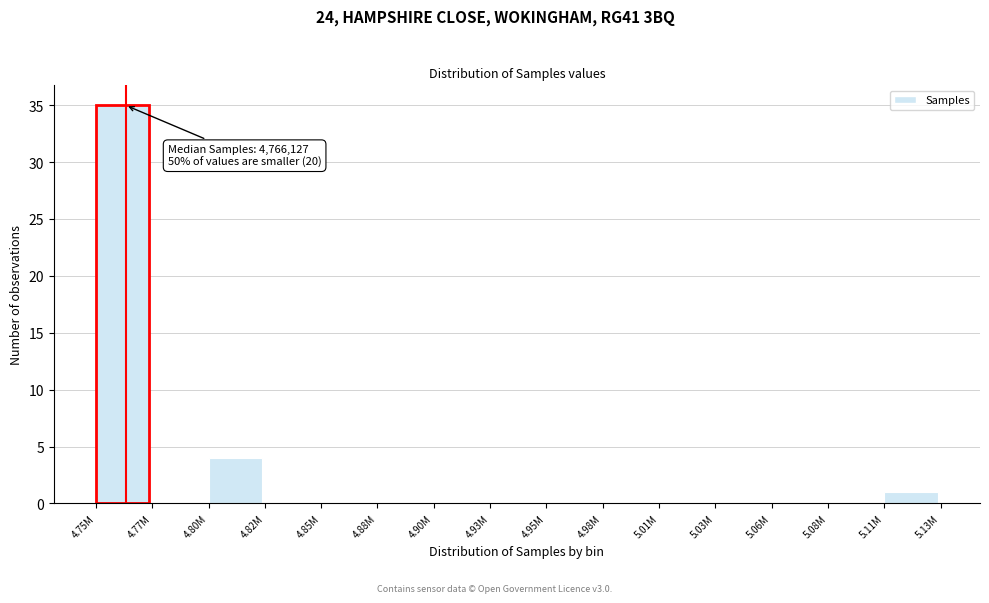

Reading right to left, what are all the values shown in this chart?

5.11M=1	5.08M=0	5.06M=0	5.03M=0	5.01M=0	4.98M=0	4.95M=0	4.93M=0	4.90M=0	4.88M=0	4.85M=0	4.82M=0	4.80M=4	4.77M=0	4.75M=35